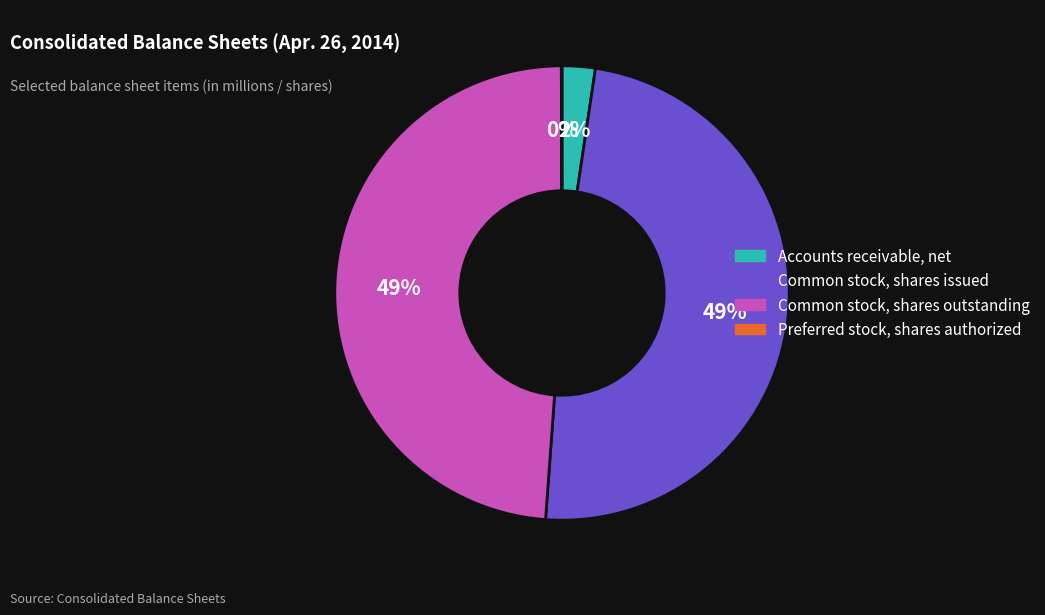

Do Common stock, shares outstanding and Accounts receivable, net together represent more than half of the pie?

Yes